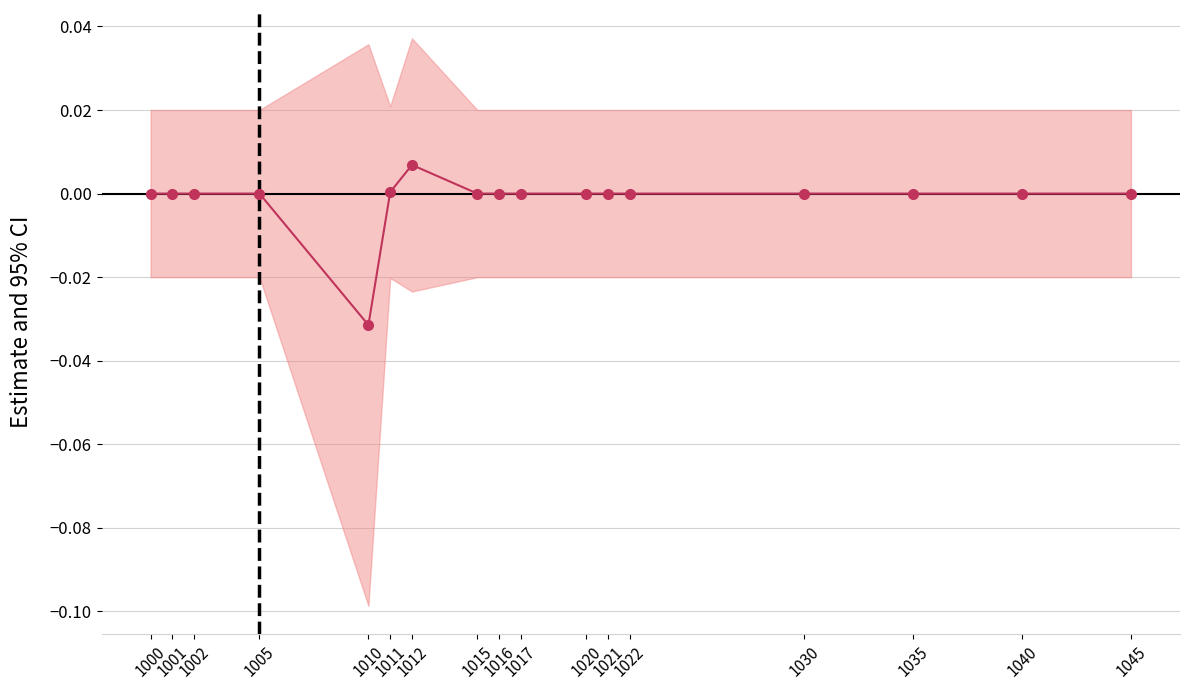

How many points are higher than both their immediate neighbors (excluding endpoints)?

1